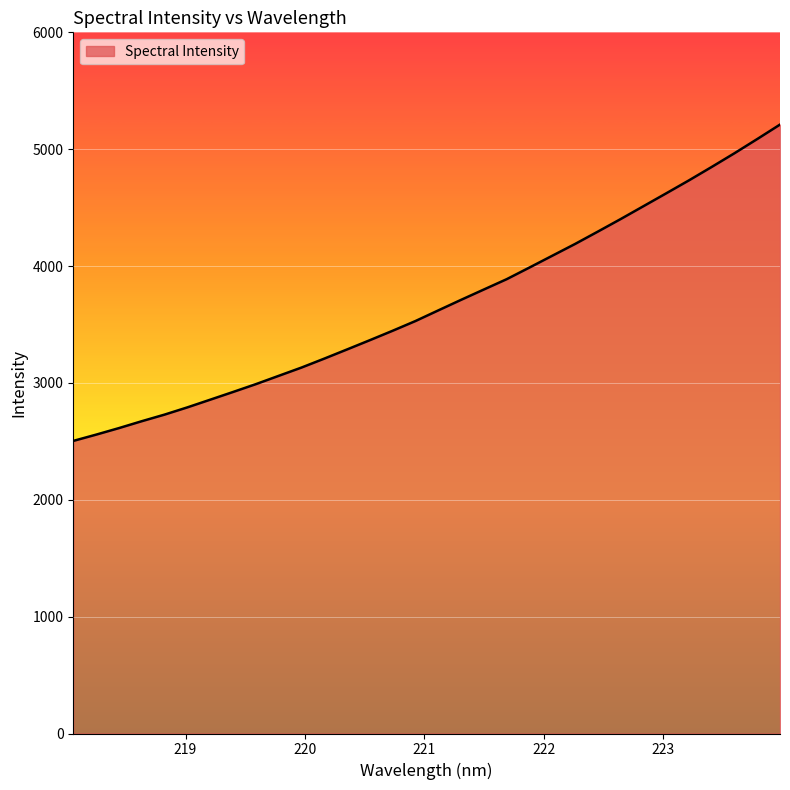

What is the minimum value shown in the chart?

2503.7